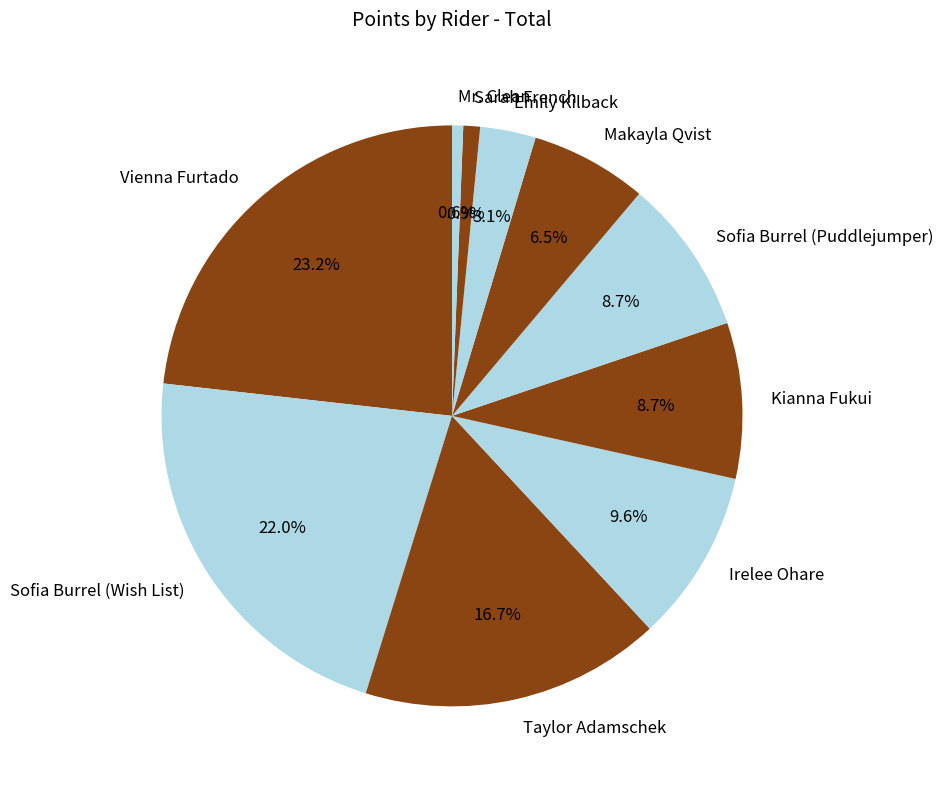

True or false: Mr. Clean accounts for 1% of the total.

True